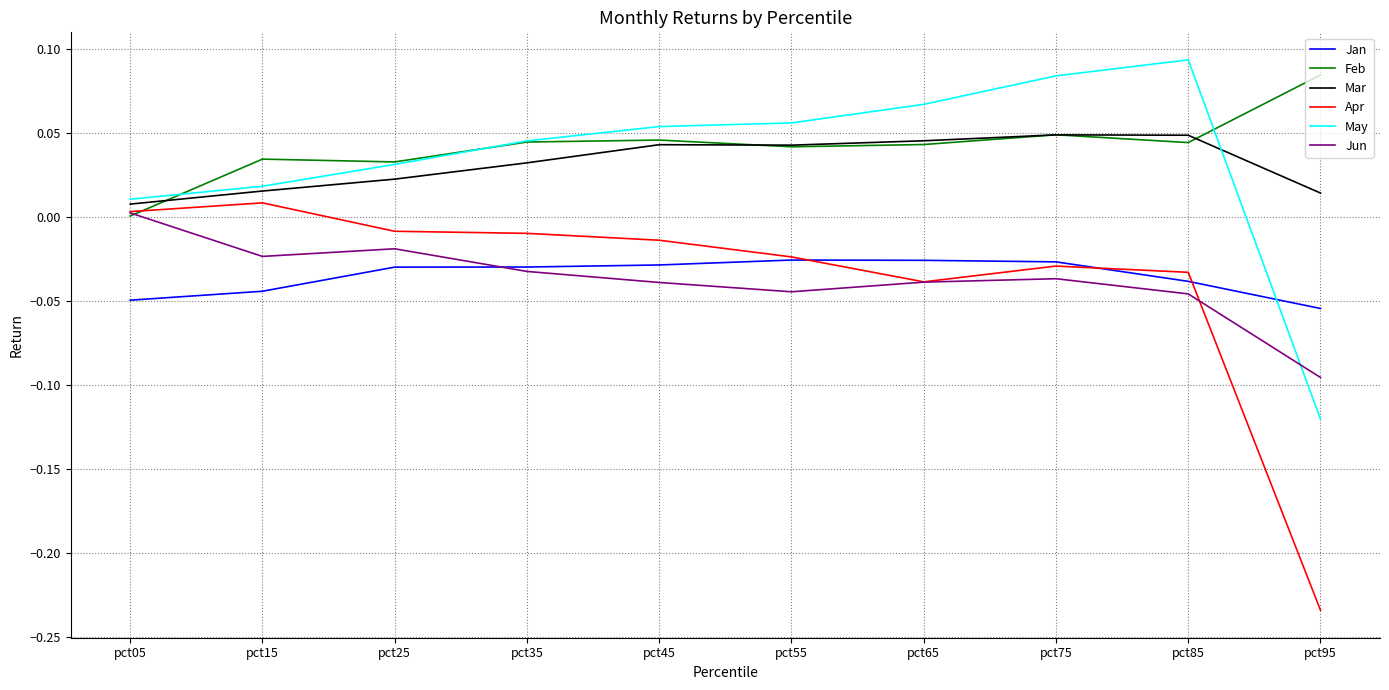

After their last crossing, which series has the higher values: Jan or May?

Jan